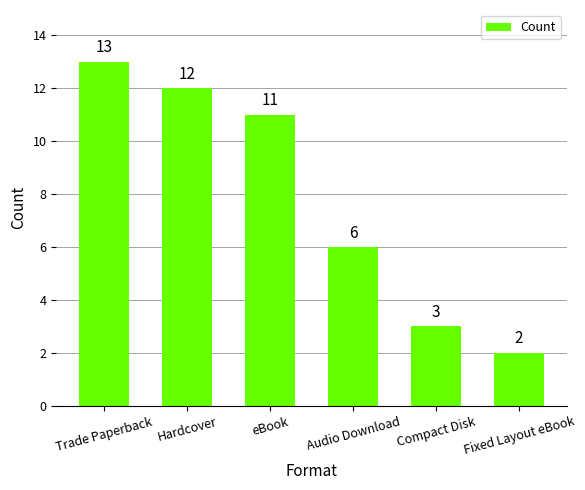

How many categories are shown in the chart?

6